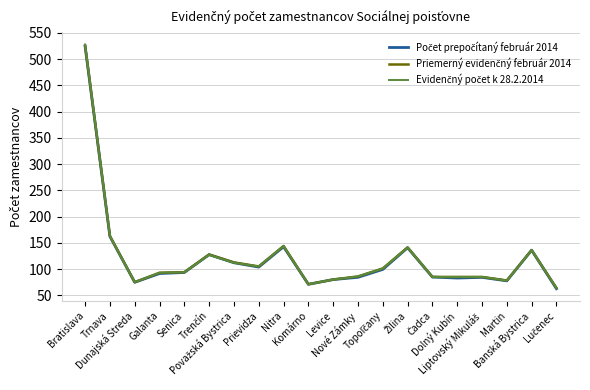

What is the greatest value displayed?

528.0